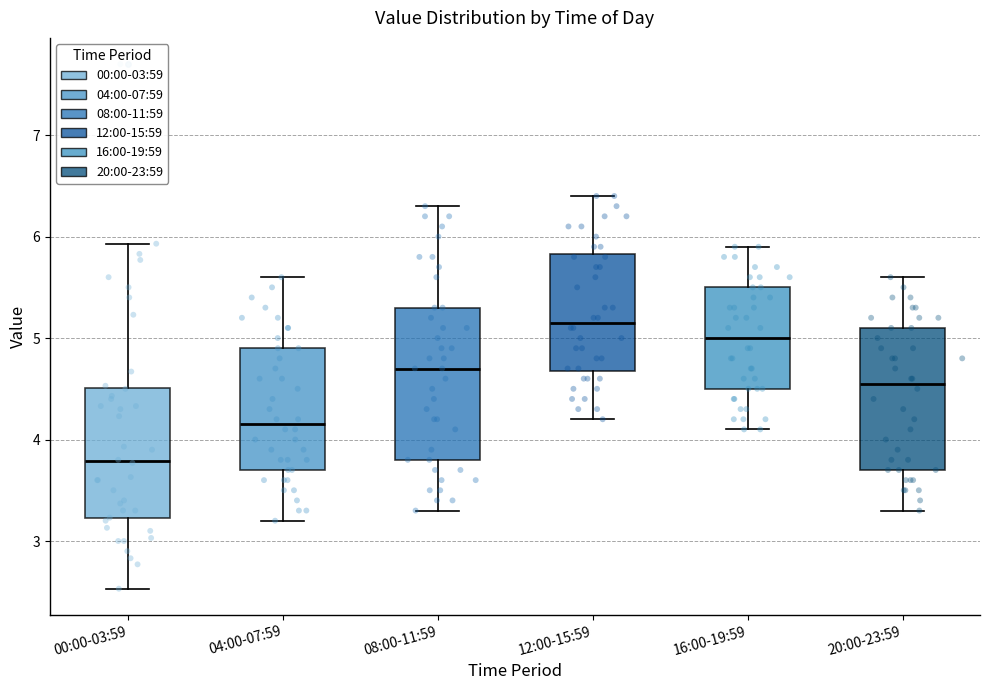

Where does the upper whisker of the box for 12:00-15:59 end on the y-axis? The values are not printed on the chart, so give them approximately, as read against the axis.

6.4